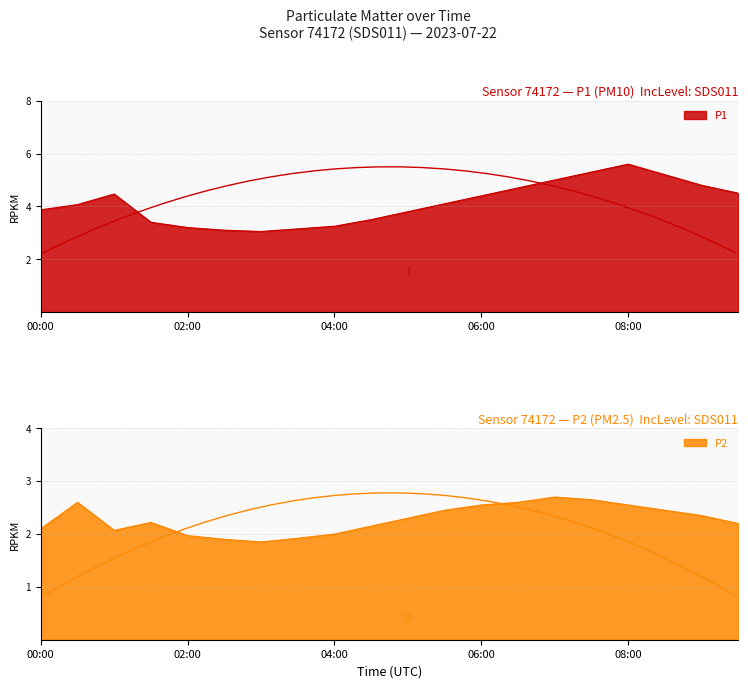

Does the chart display data point markers on the line(s)?

No